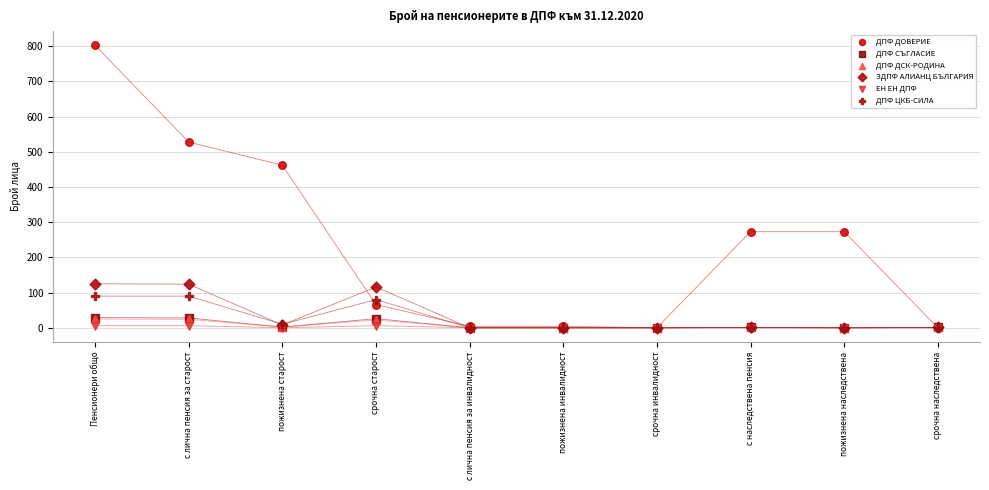

What are all the series names shown in the legend?

ДПФ ДОВЕРИЕ, ДПФ СЪГЛАСИЕ, ДПФ ДСК-РОДИНА, ЗДПФ АЛИАНЦ БЪЛГАРИЯ, ЕН ЕН ДПФ, ДПФ ЦКБ-СИЛА